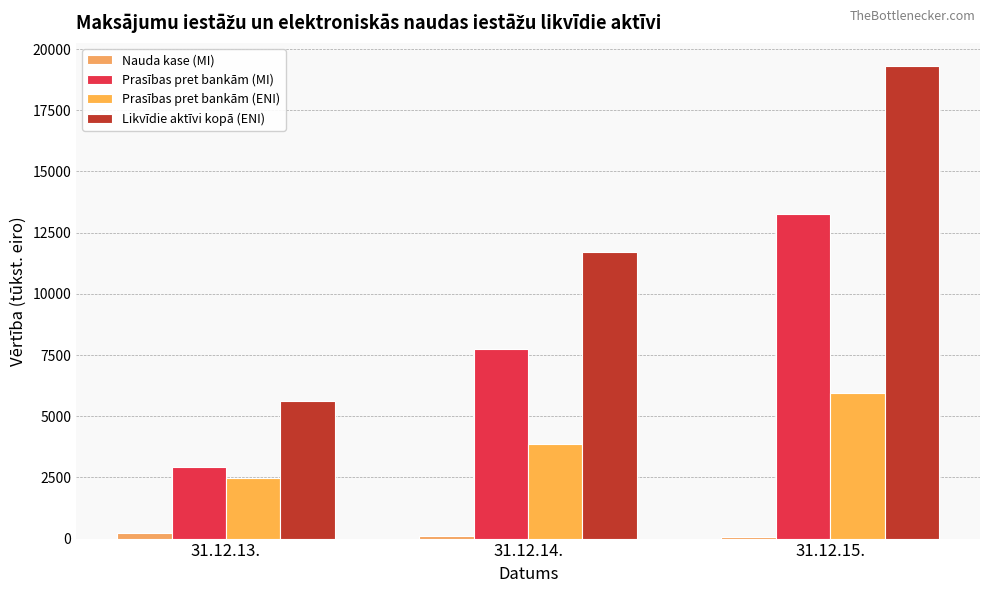

What is the spread (max minus min) of values at 31.12.14.?

11635.1